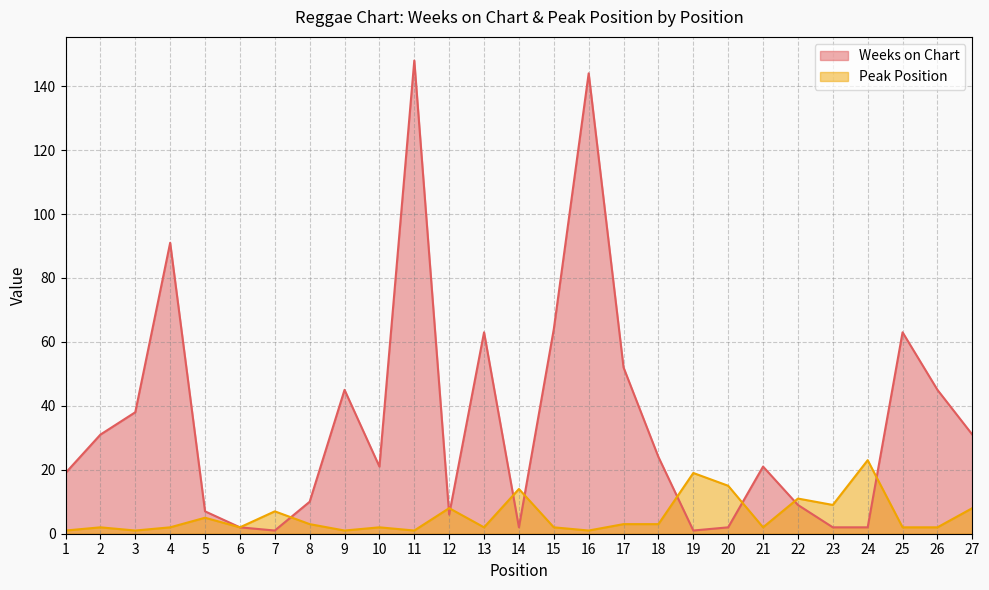

True or false: Peak Position has a value of 11 at 22.

True